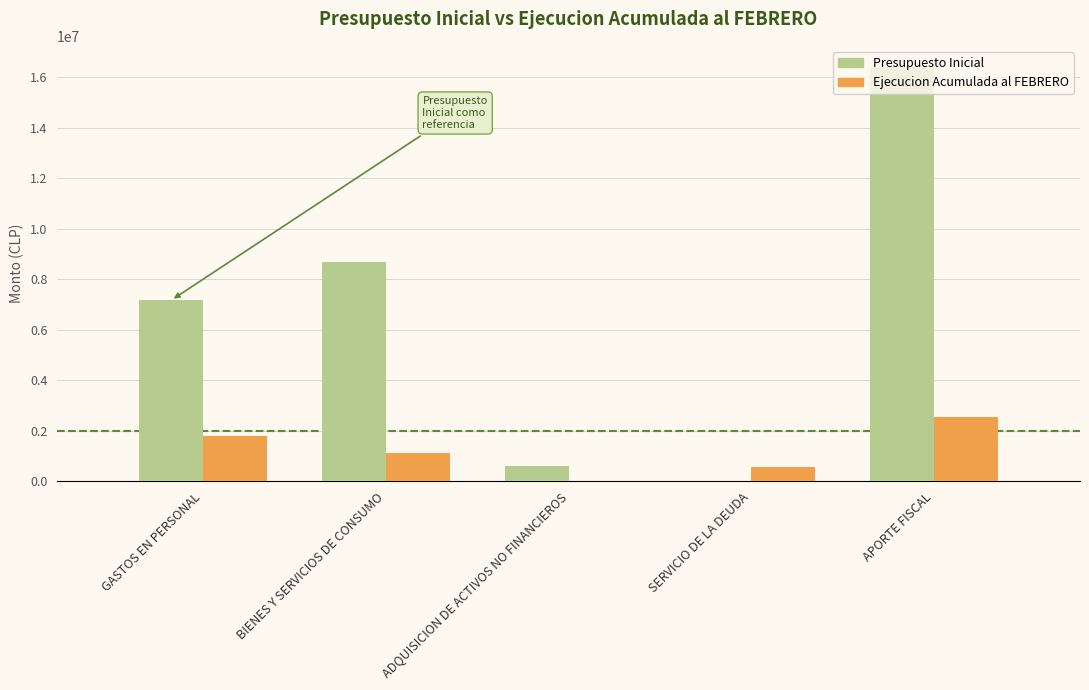

Read the Ejecucion Acumulada al FEBRERO value at SERVICIO DE LA DEUDA, to the nearest 100.

573300